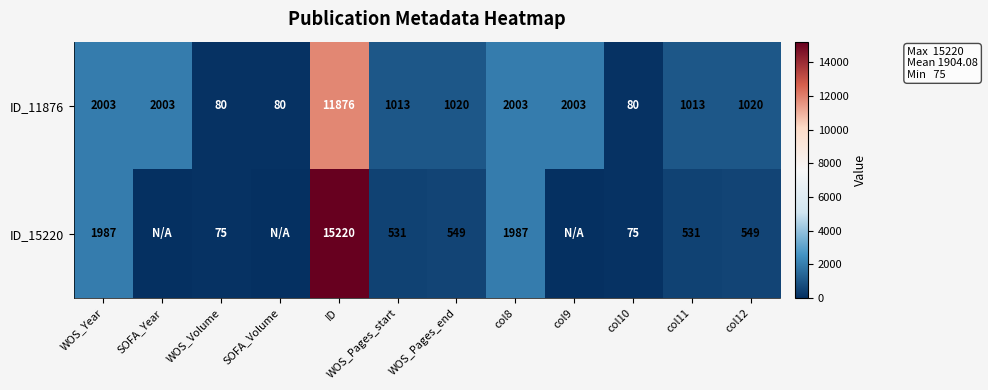

At how many categories does at least one series exceed 7906?

1